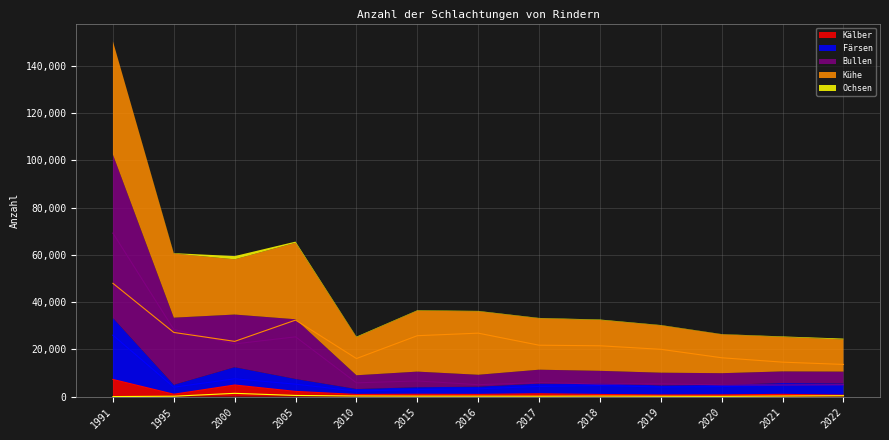

At which label is Kühe closest to 30769?

2005